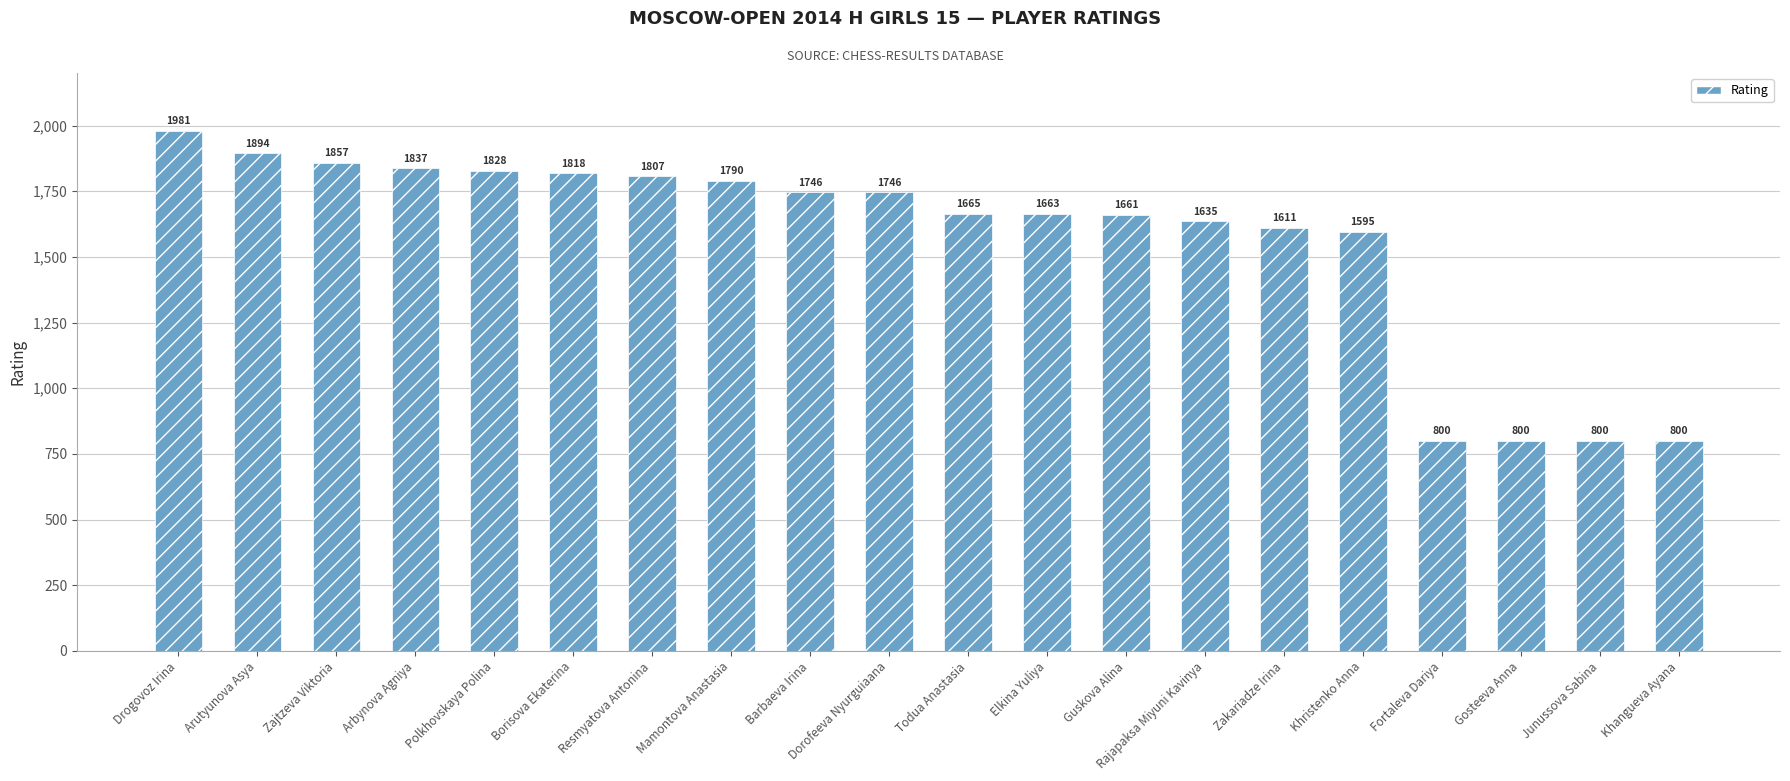

How many bars are there in total?

20